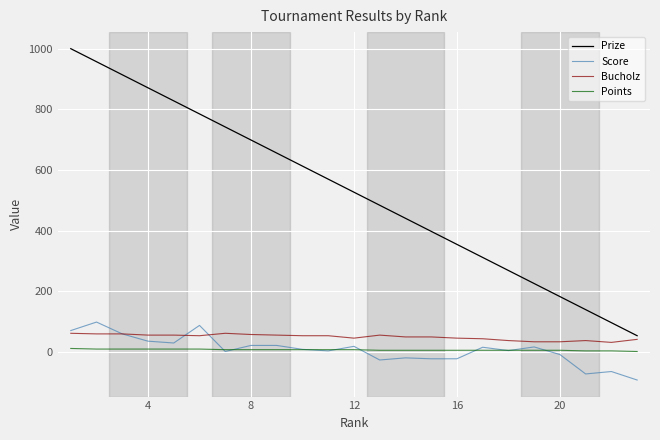

What is the maximum value shown in the chart?

1000